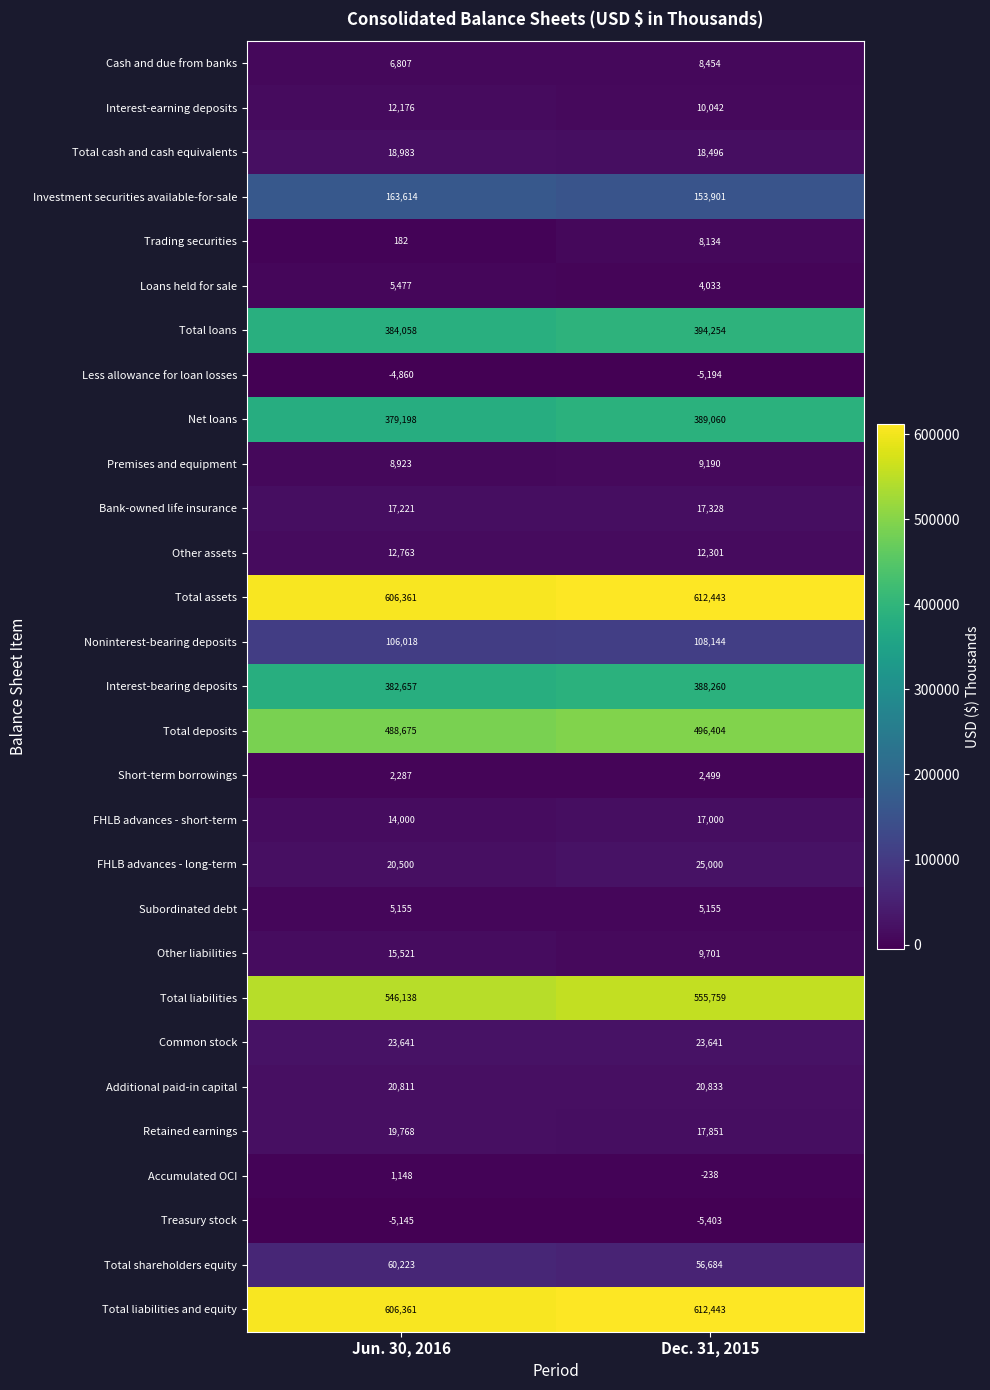

What value does the Other assets series have at Jun. 30, 2016, to the nearest 5?

12765